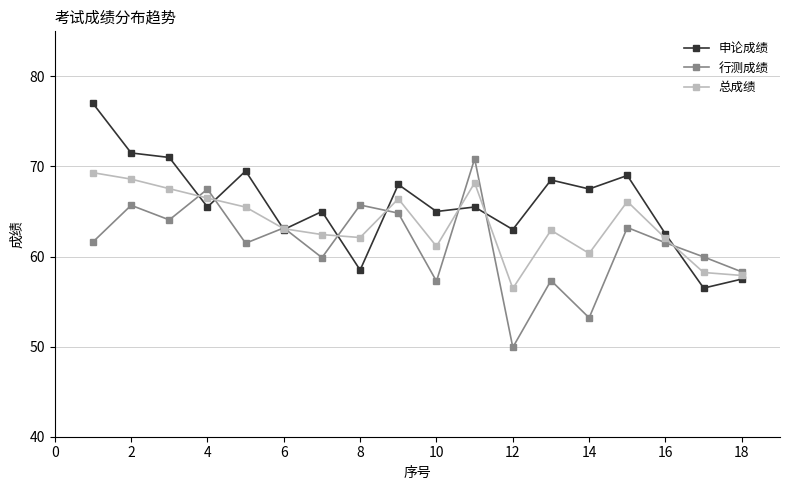

What is the maximum value shown in the chart?

77.0